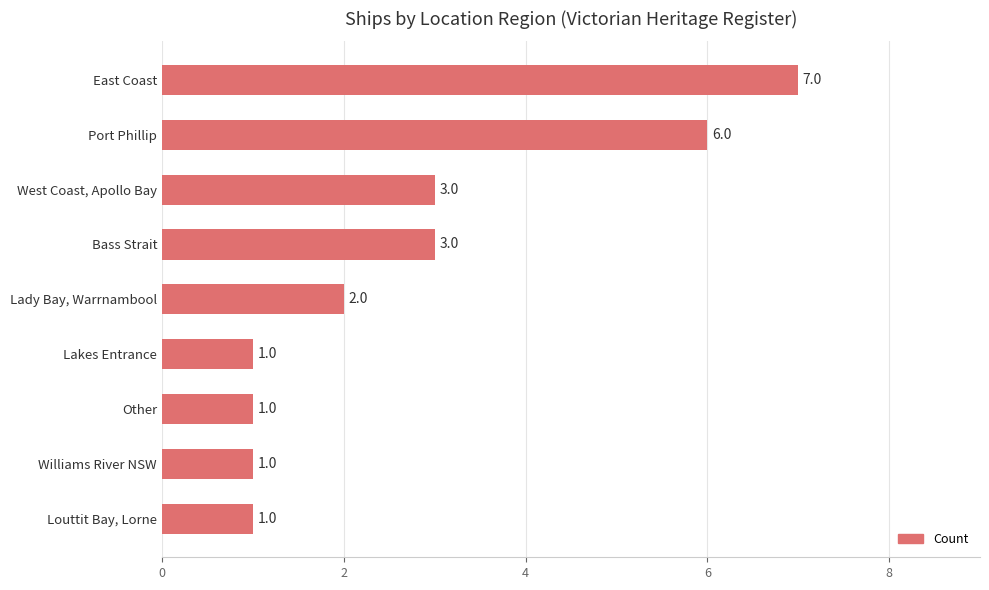

What is the ratio of the value at Bass Strait to the value at Louttit Bay, Lorne?

3.0